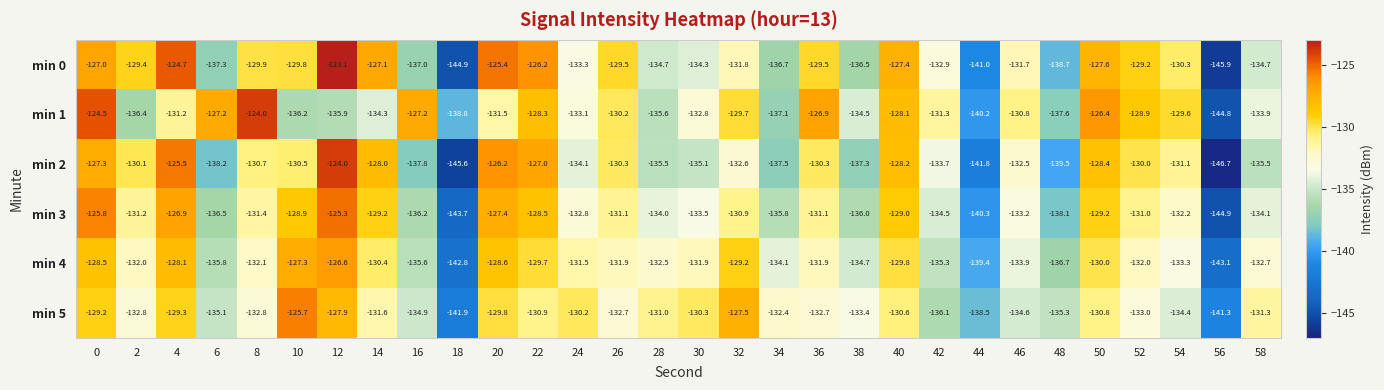

What is the greatest value displayed?

-123.1